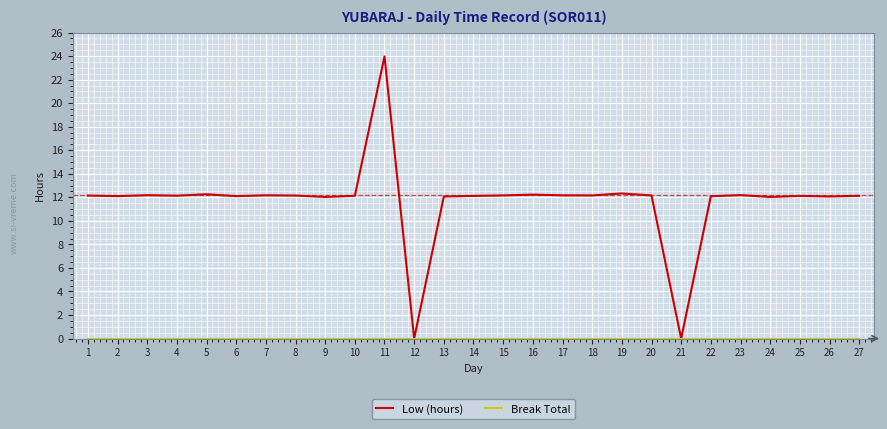

How many lines are shown in the chart?

2